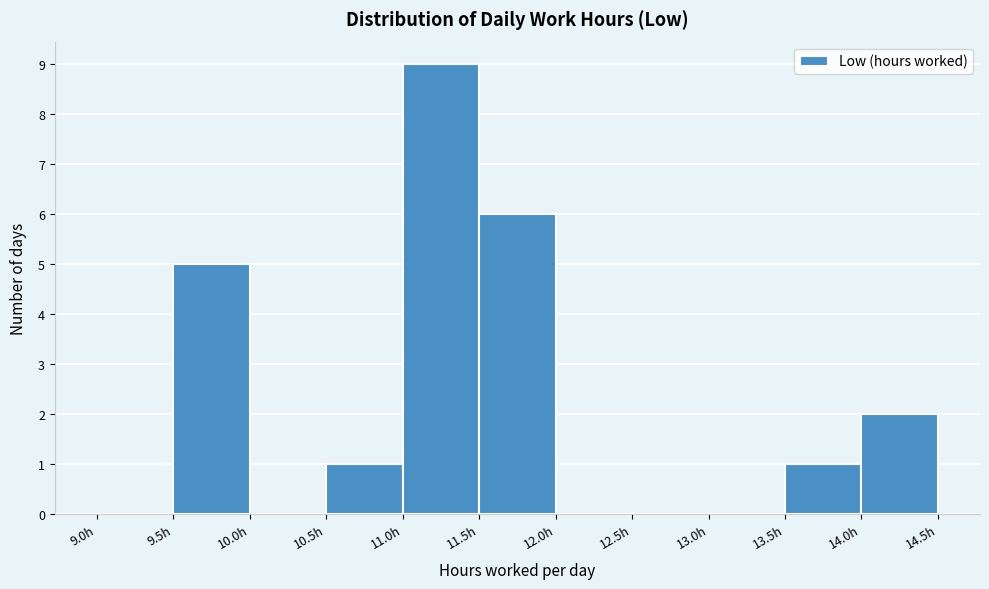

What is the height of the bar covering 11.5 to 12.0 on the x-axis? The values are not printed on the chart, so give them approximately, as read against the axis.

6